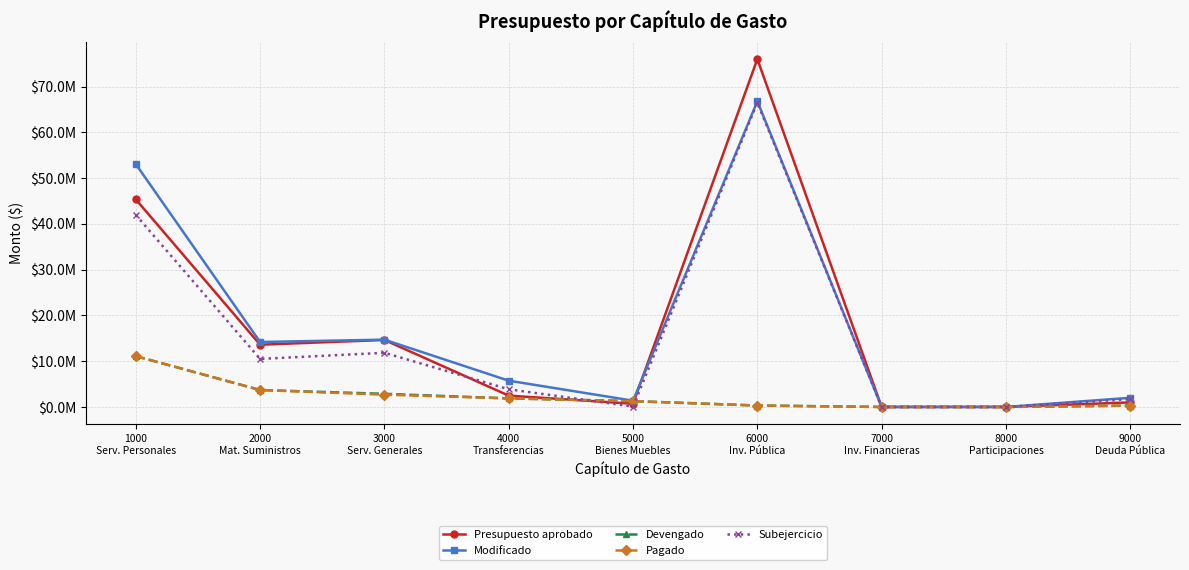

What is the sum of all Pagado values?

21224908.3